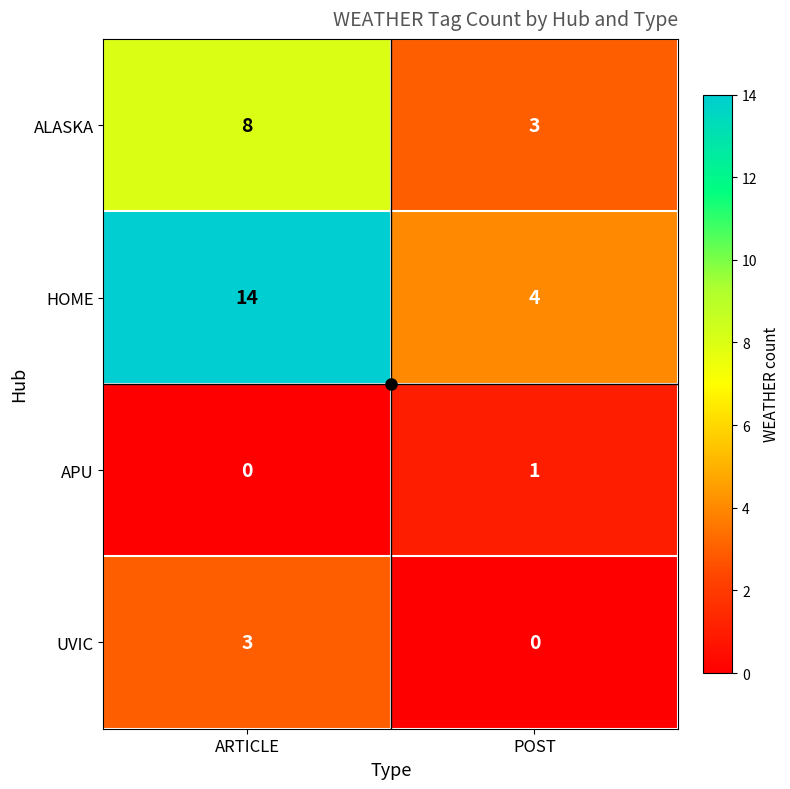

Is the value of APU at ARTICLE greater than the value of ALASKA at ARTICLE?

No